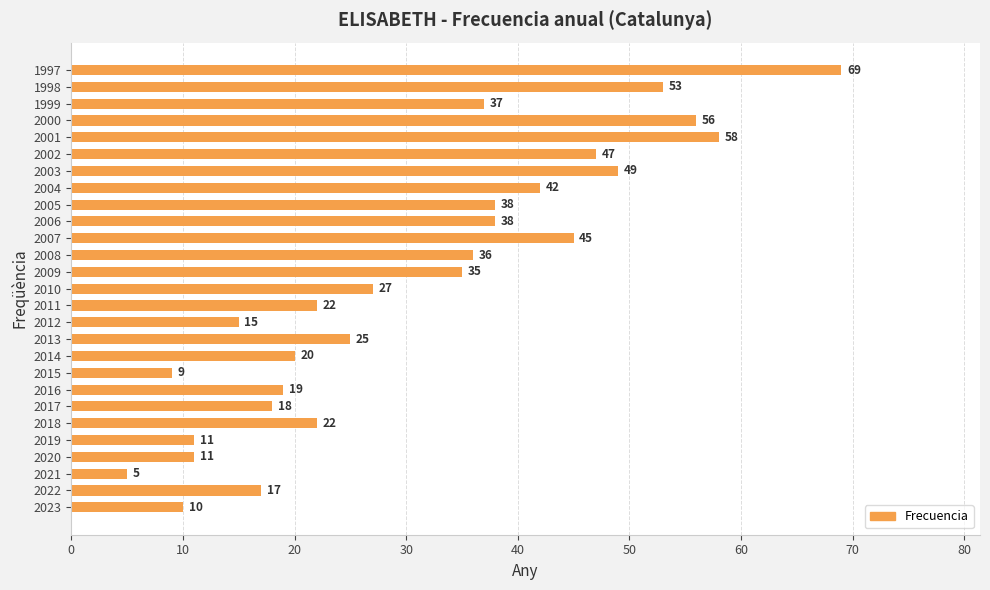

Where is the data nearest to the value 37?

1999